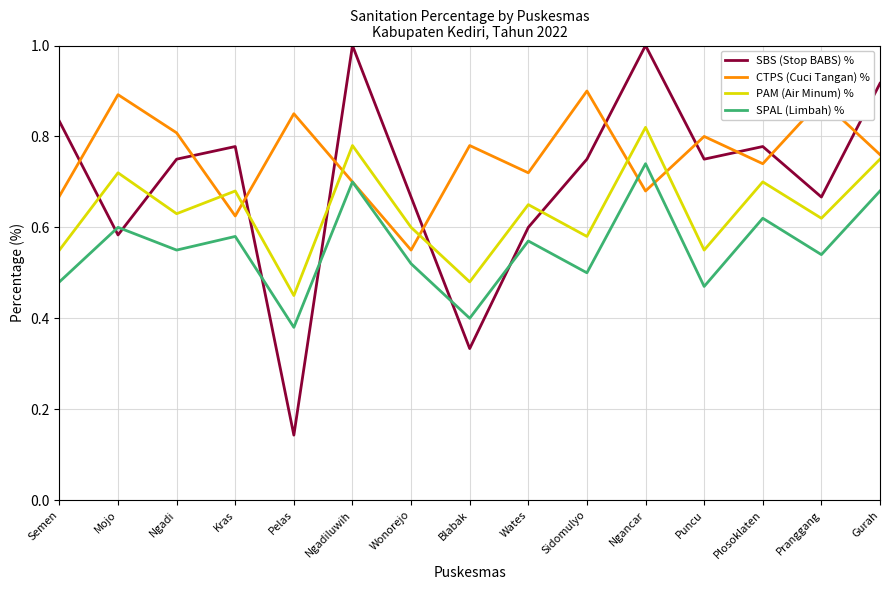

What position from the left is Plosoklaten?

13